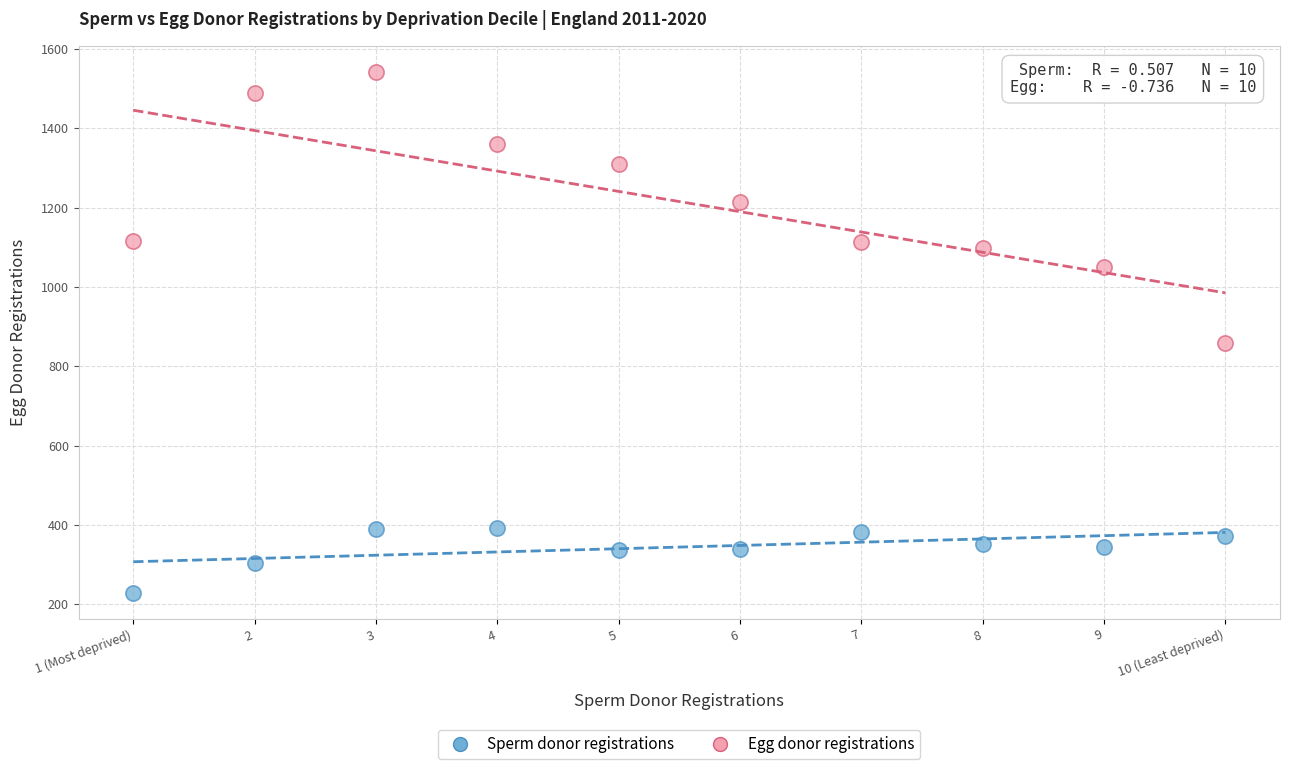

Which series reaches the minimum Y coordinate?

Sperm donor registrations